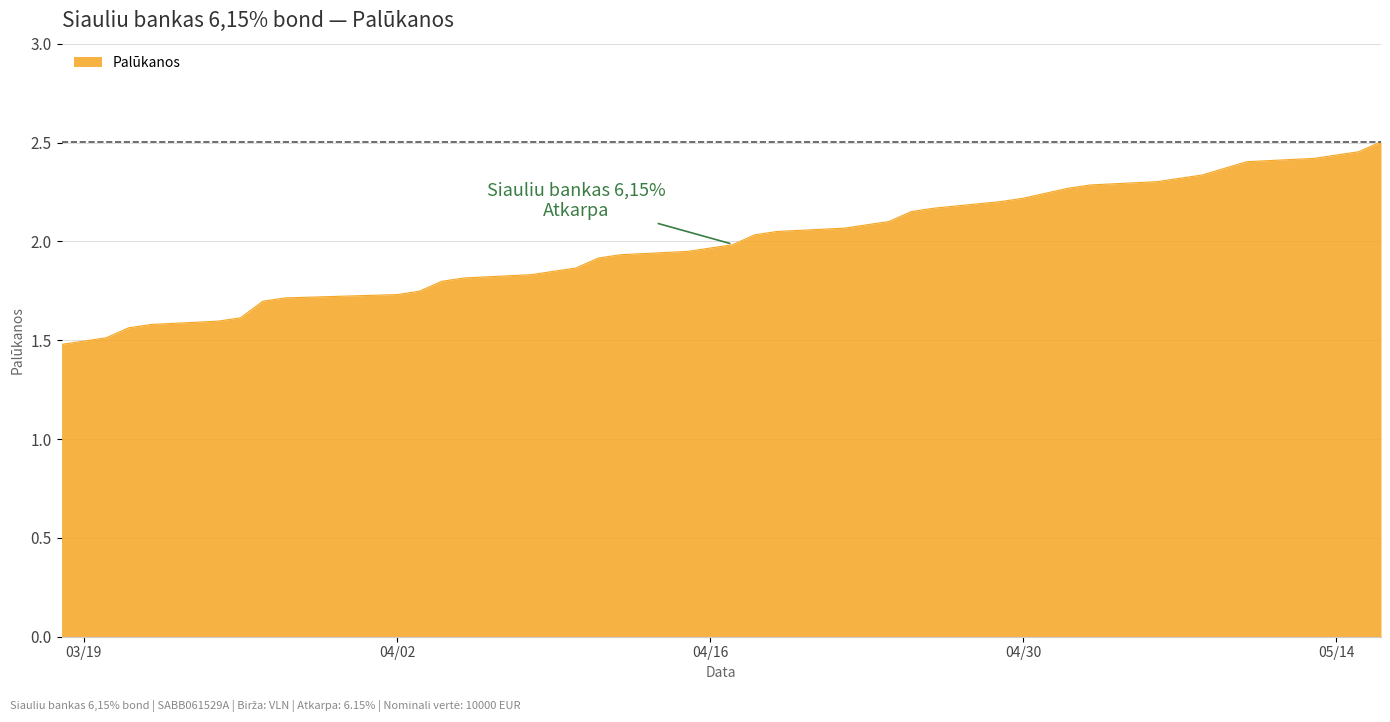

What is the smallest value displayed?

1.5